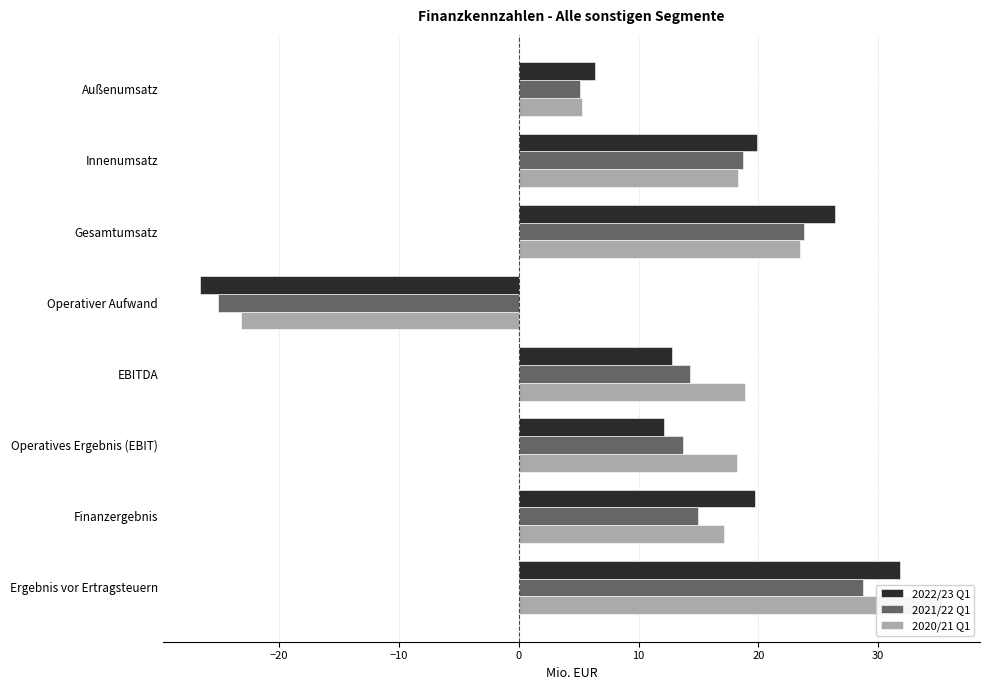

What is the maximum value shown in the chart?

35.4